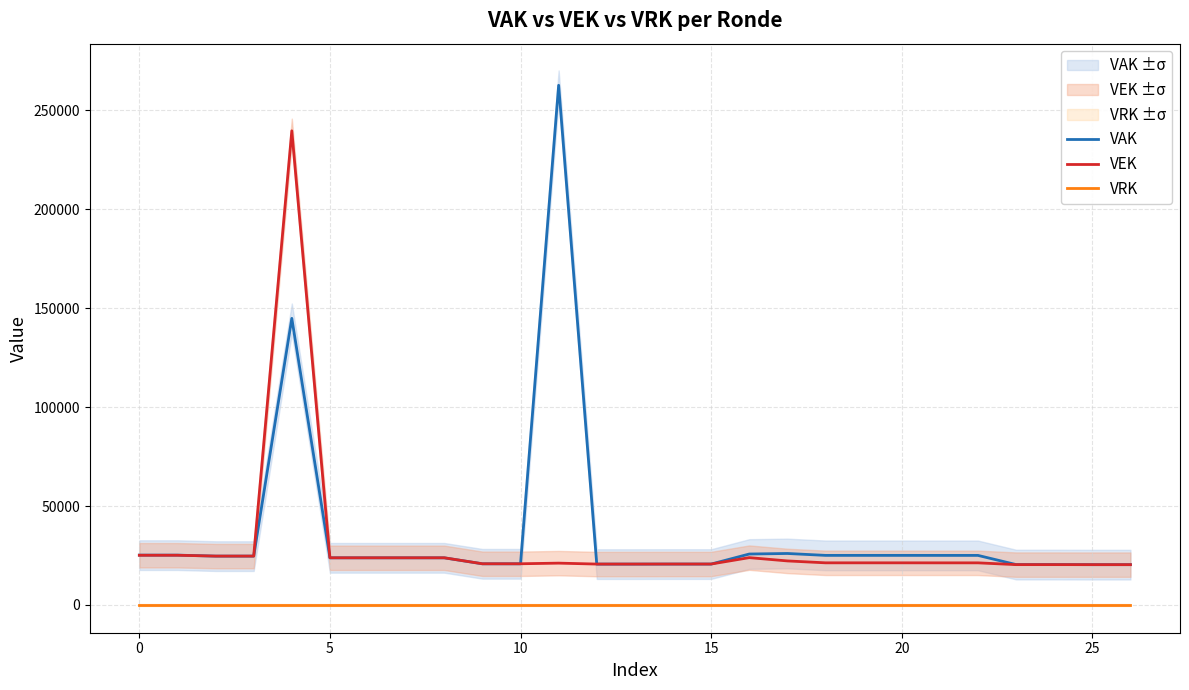

At 23, list the series in order from largest to smallest.

VAK, VEK, VRK